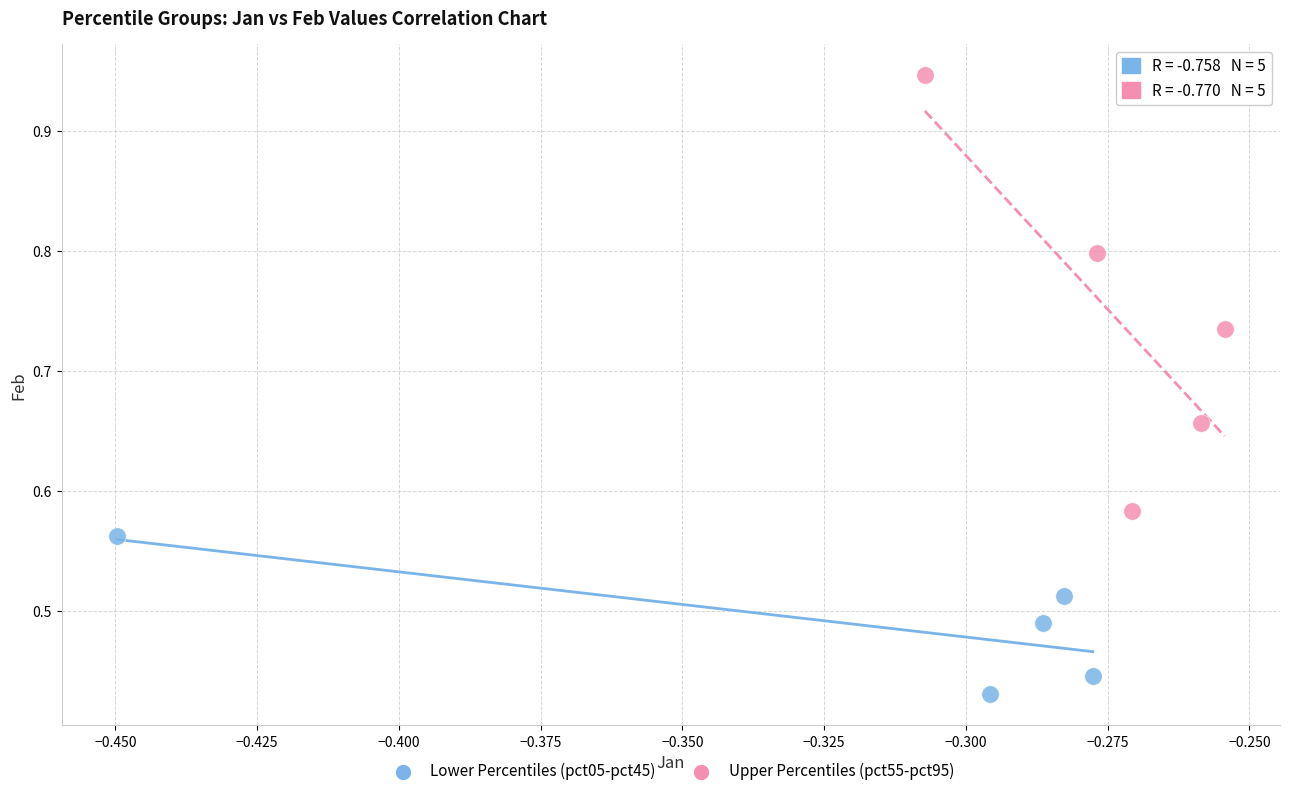

Which series has the largest Y range (max minus min)?

Upper Percentiles (pct55-pct95)